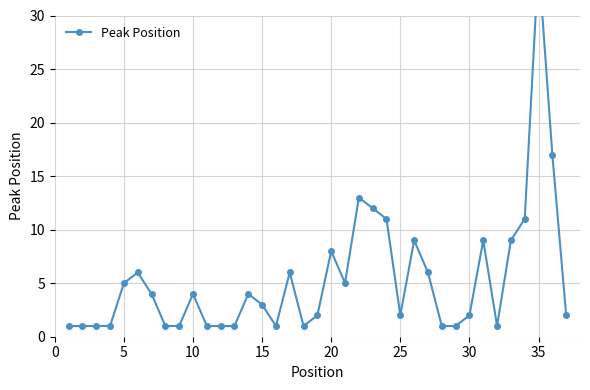

The chart shows a value of 5 at 23. True or false?

False